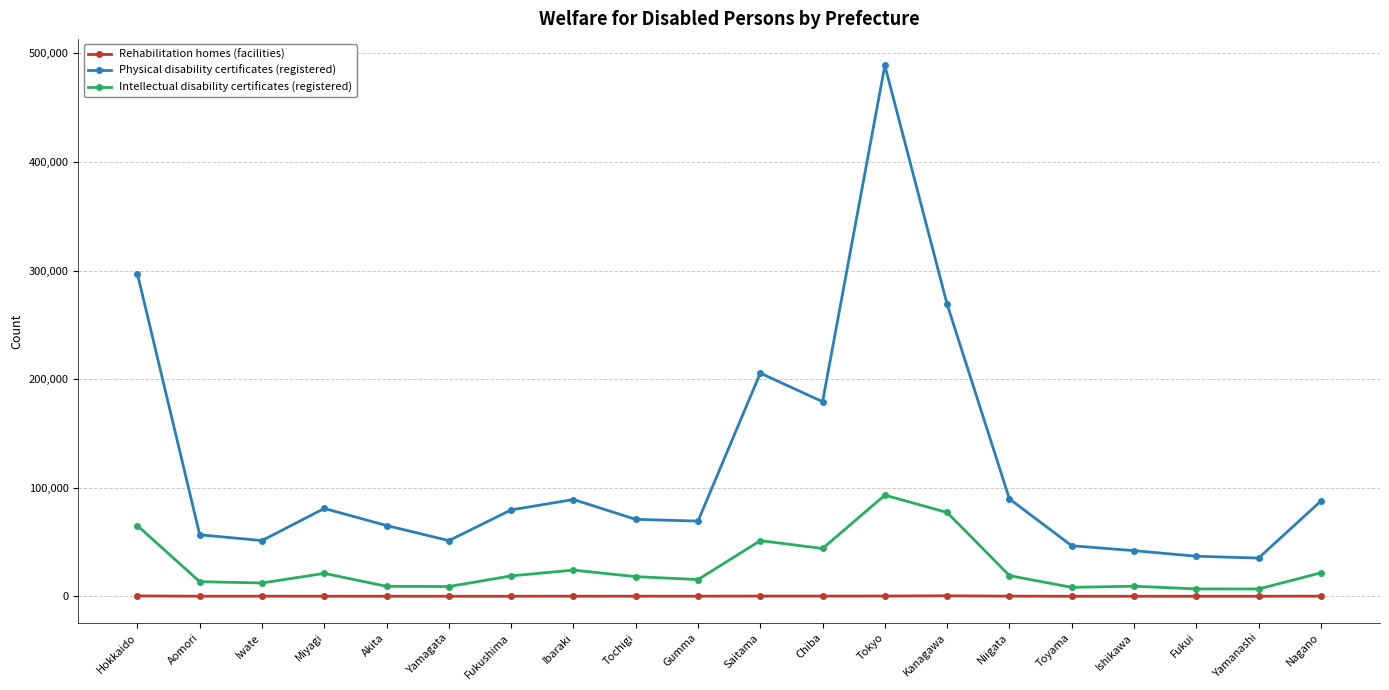

What is the greatest value displayed?

488905